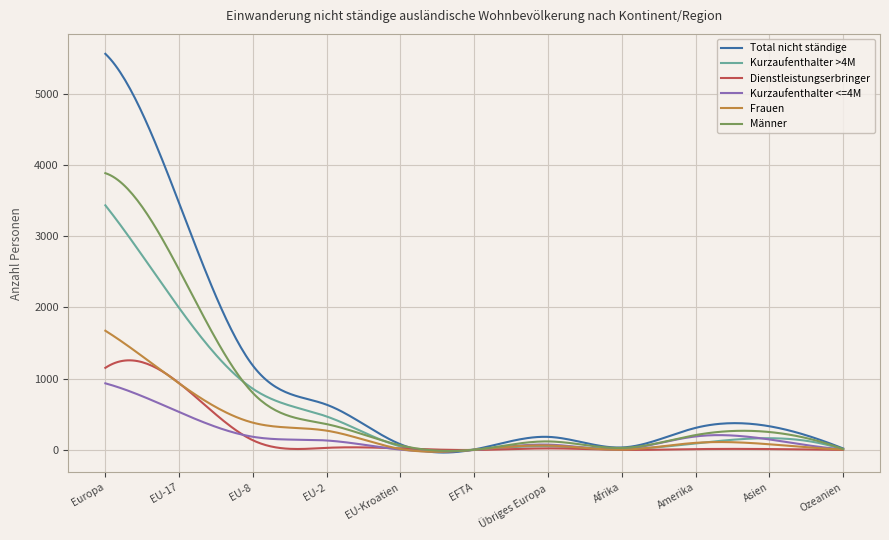

What is the difference between the second highest and second lowest values in the Kurzaufenthalter <=4M series?

946.5